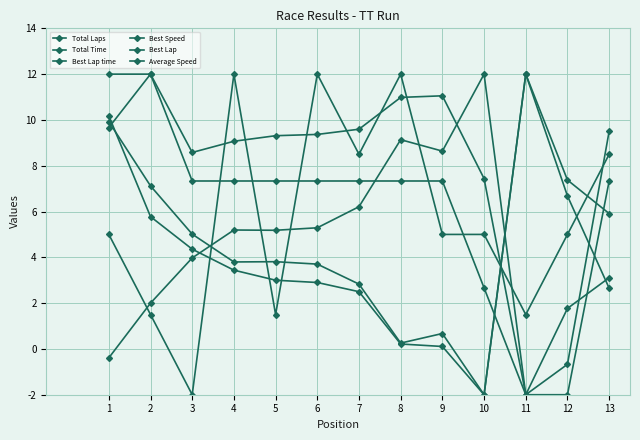

Where is Best Lap time nearest to the value 5?

5